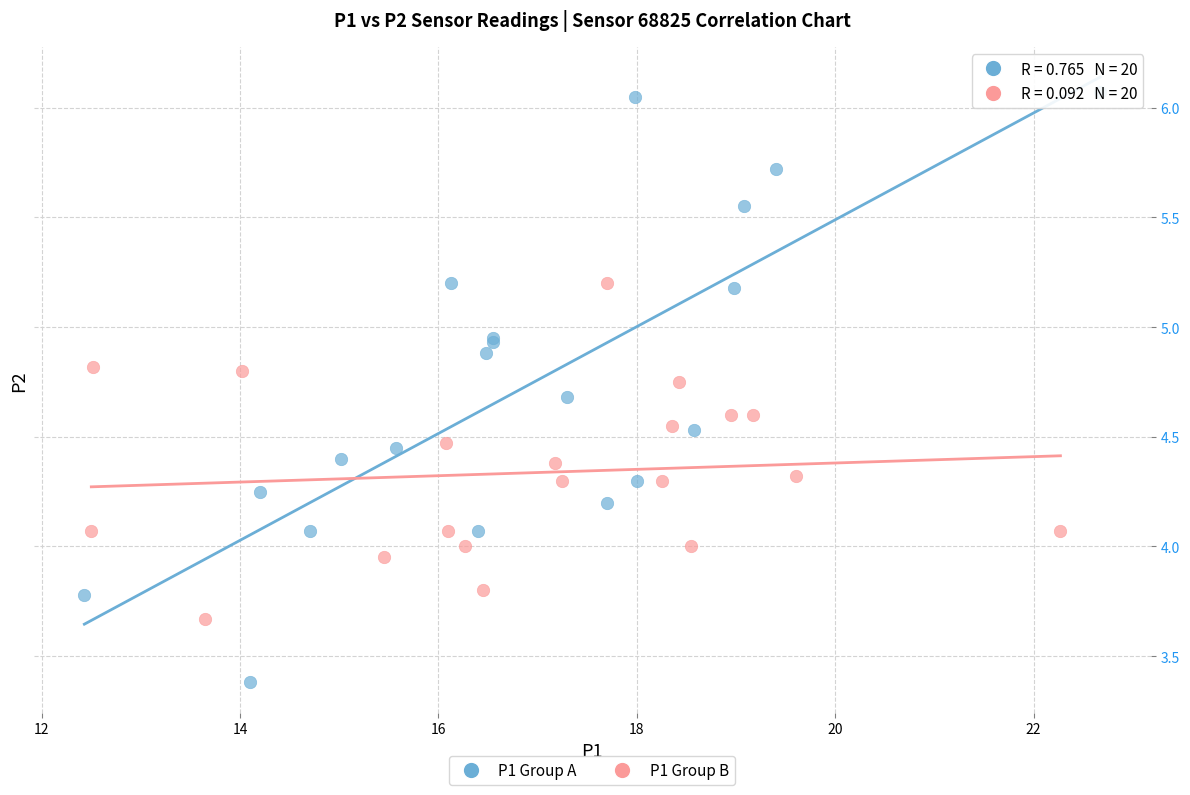

Which series has the widest spread of Y values?

P1 Group A